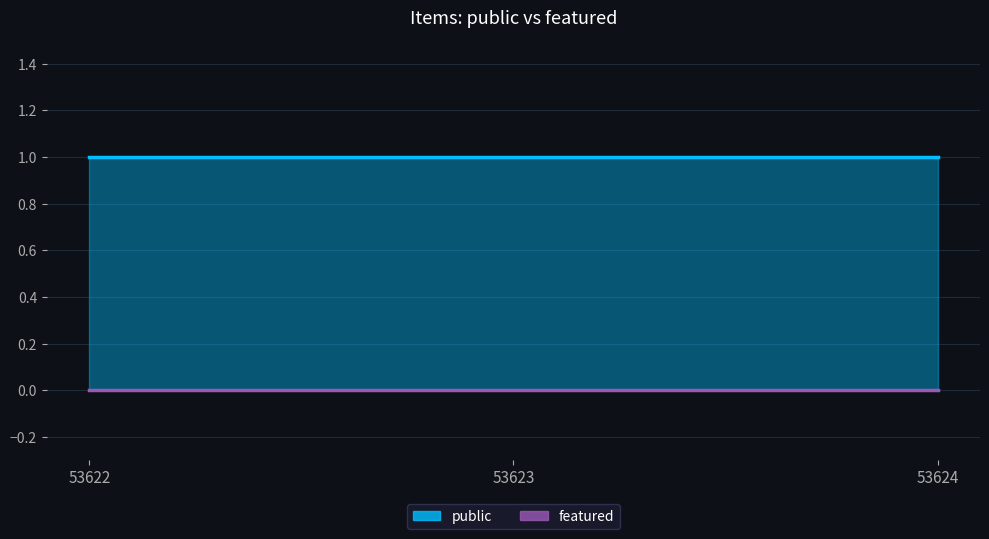

What is the value of the public point at the 1st from the left?

1